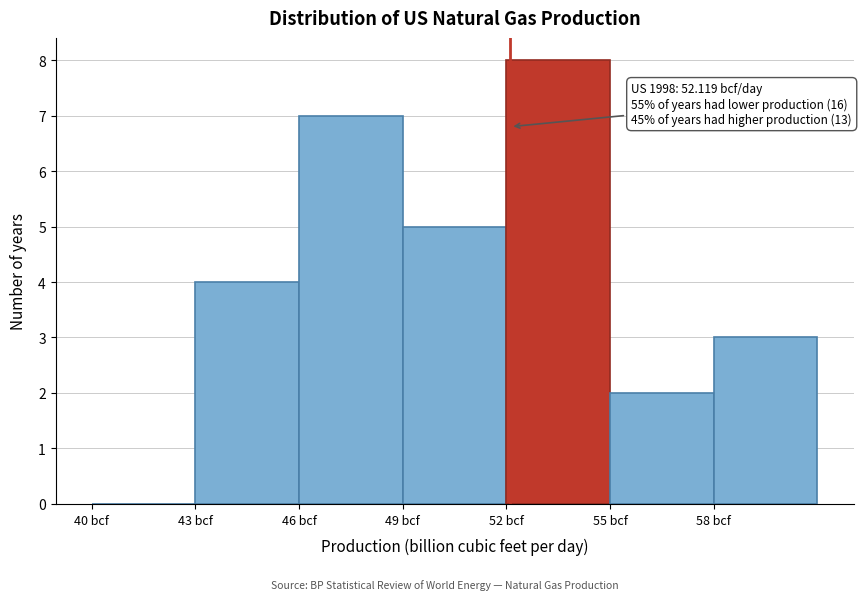

Which range on the x-axis has the tallest bar?

52 to 55